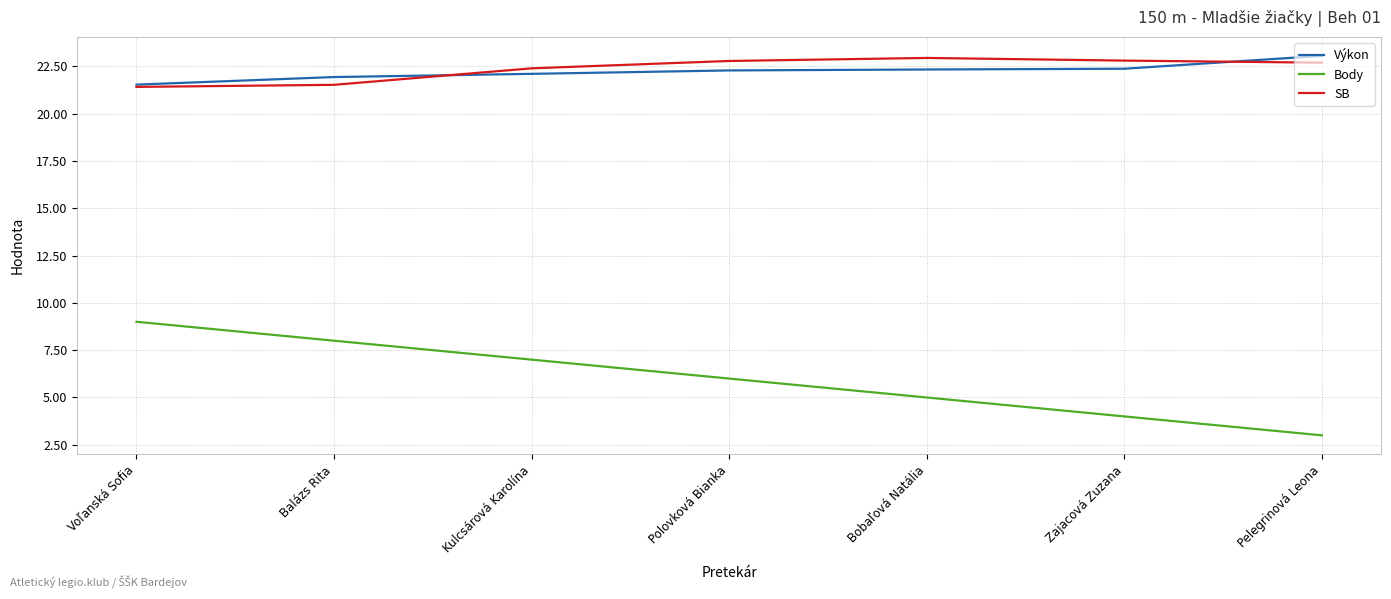

Count the number of data series in this chart.

3